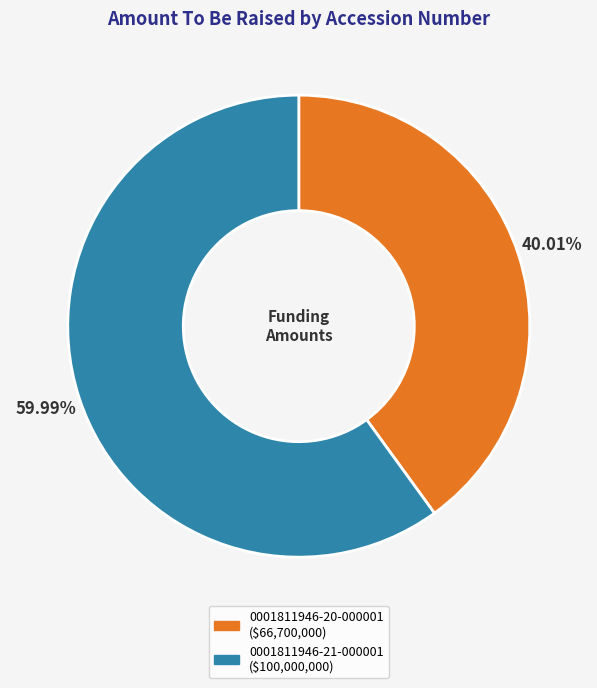

What is the smallest slice in the pie chart?

0001811946-20-000001